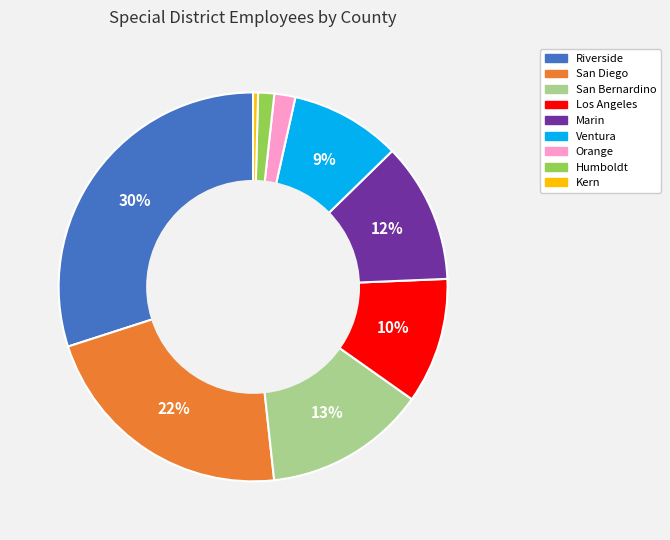

Is it true that Marin is 12% of the pie?

True